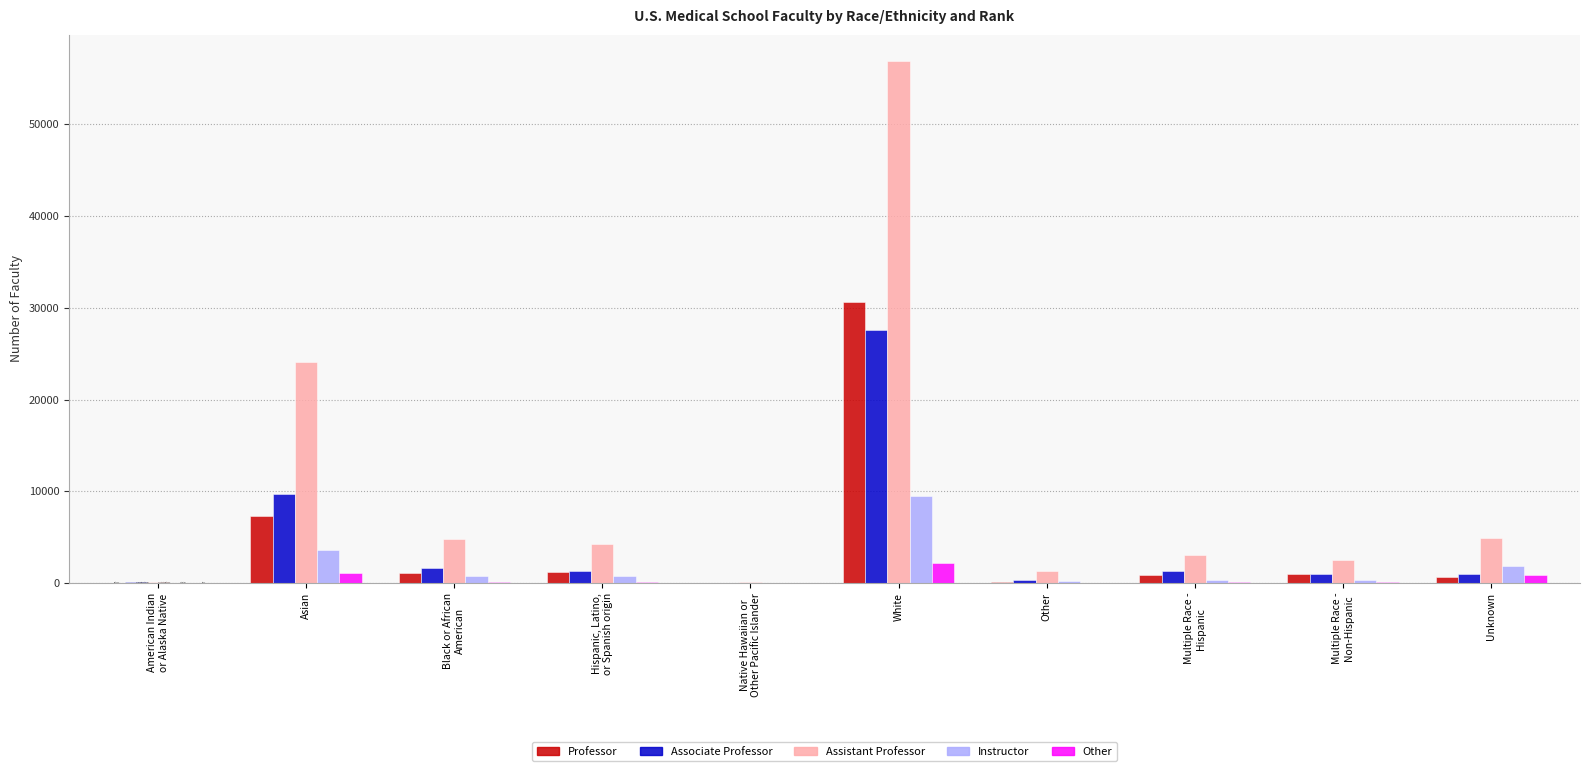

At which label does Other reach its peak?

White